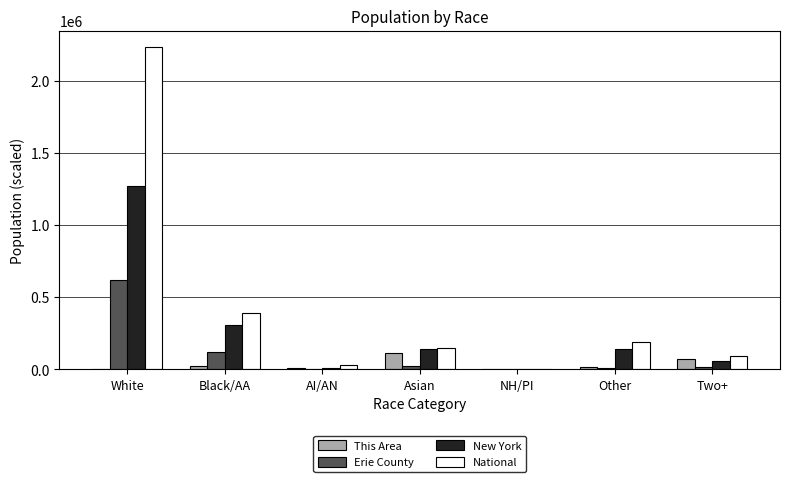

At which category does the chart reach its peak across all series?

White